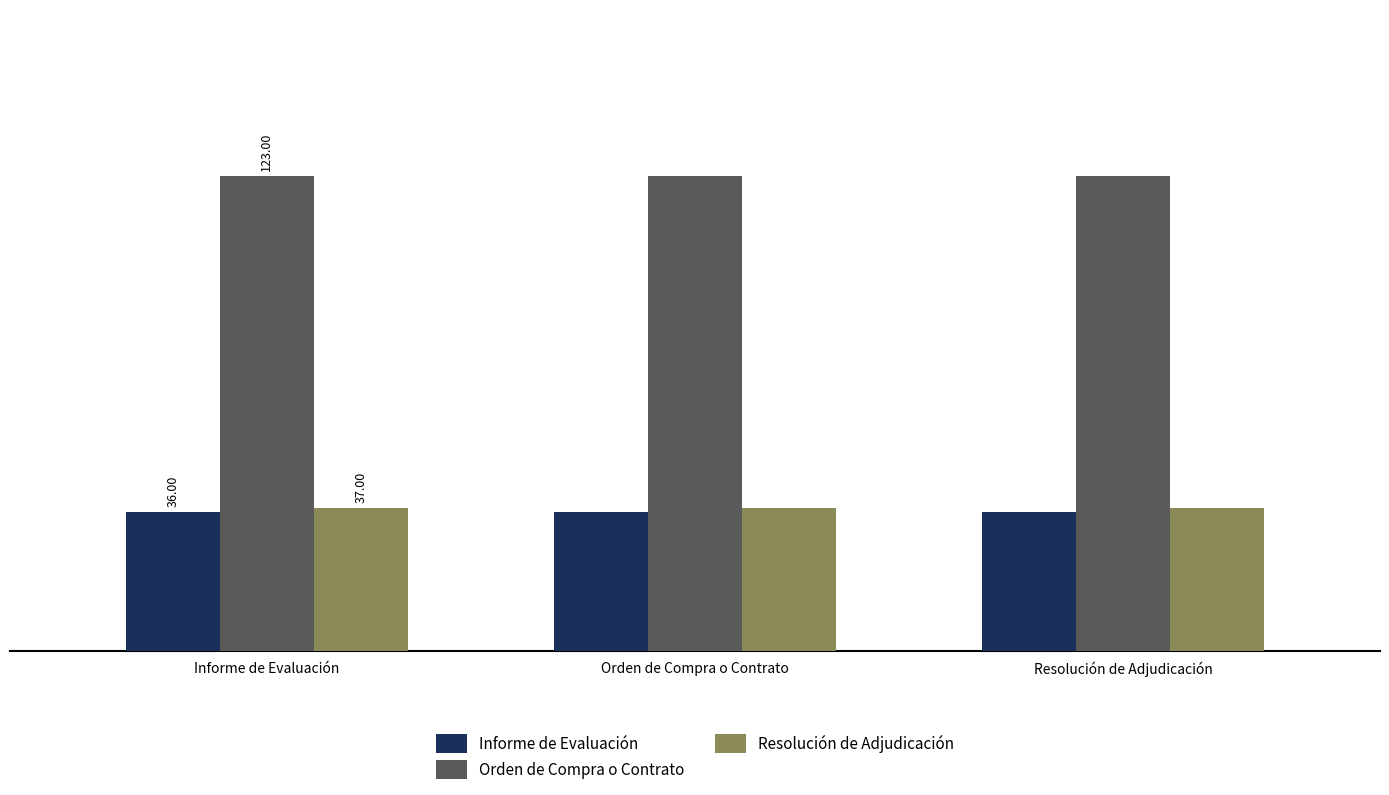

Which series has the largest range (max minus min)?

Informe de Evaluación